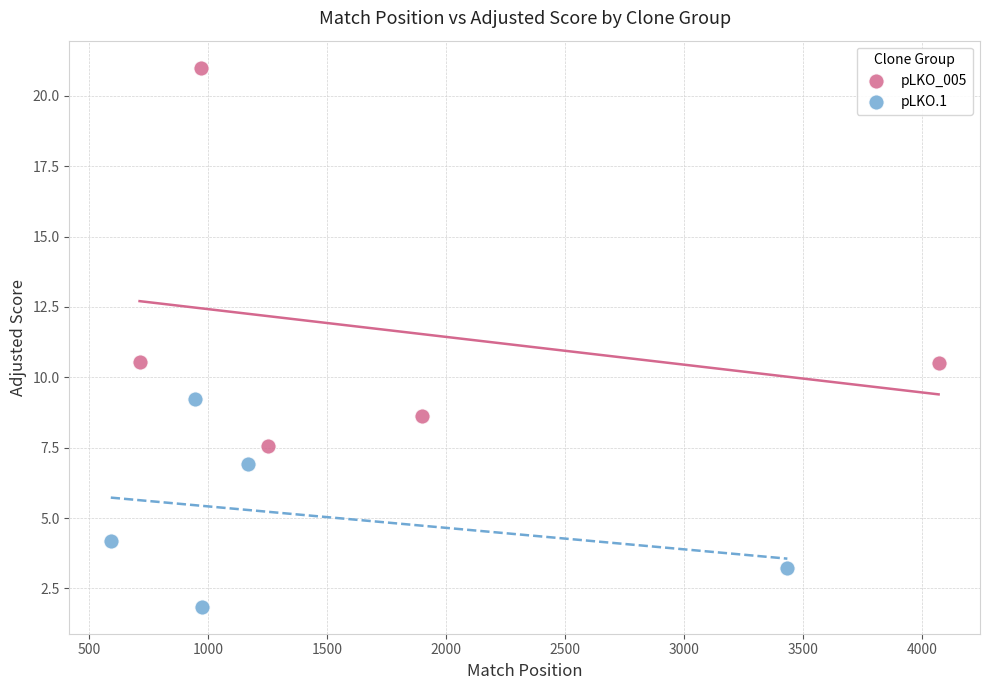

Which series reaches the minimum Y coordinate?

pLKO.1